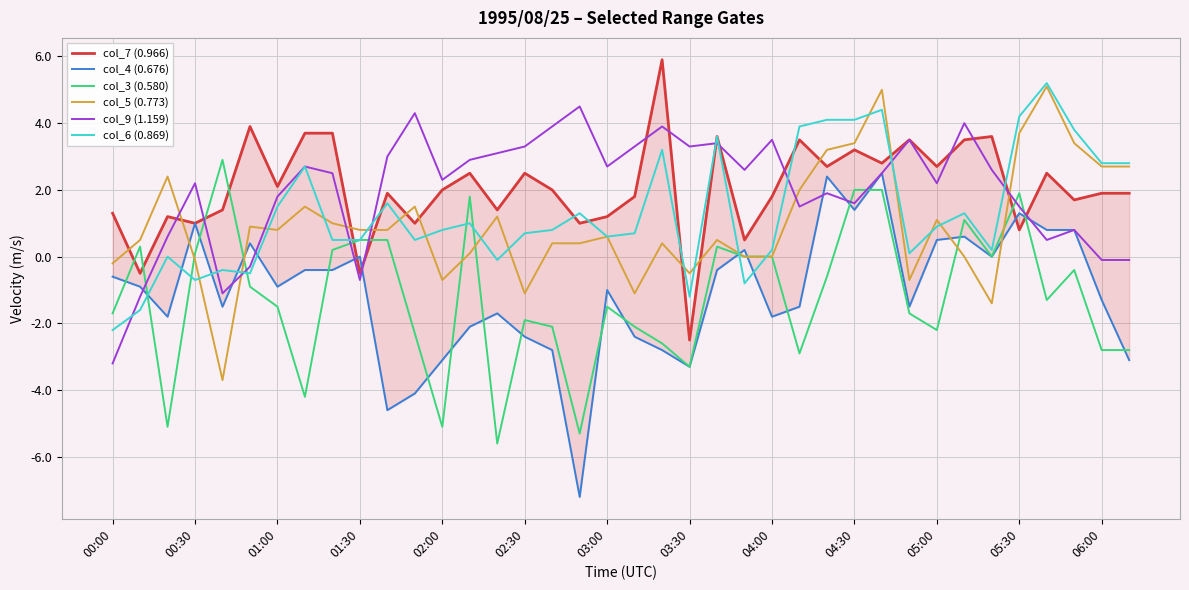

How many values in the col_3 (0.580) series are below -1?

20